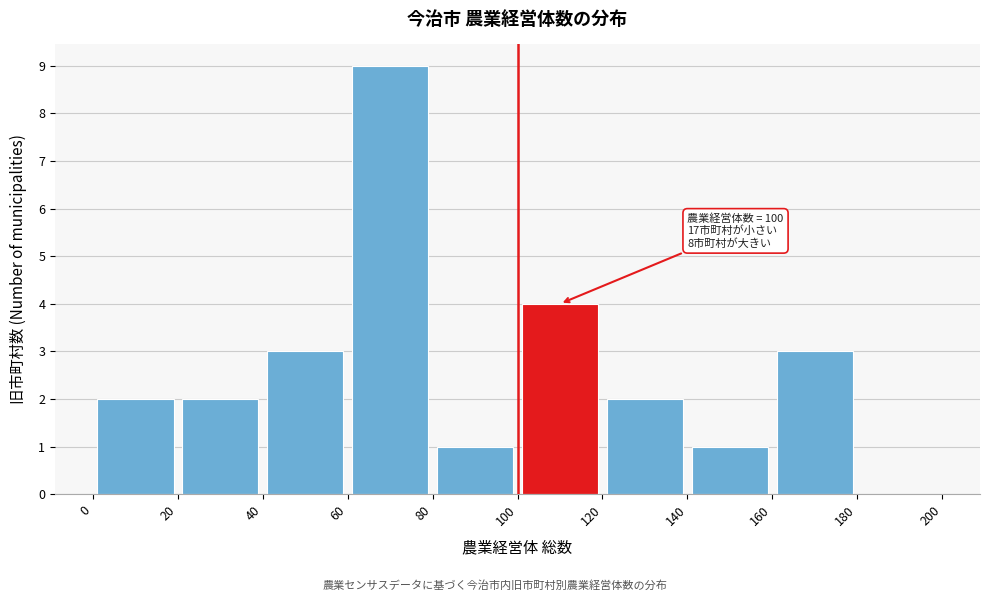

Over which range of the x-axis is the bar tallest?

60 to 80